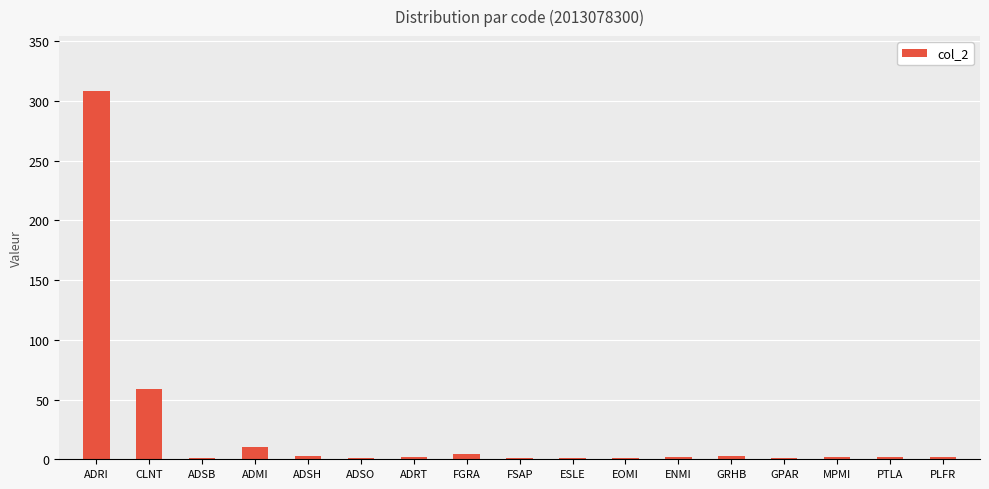

What is the maximum value shown in the chart?

308